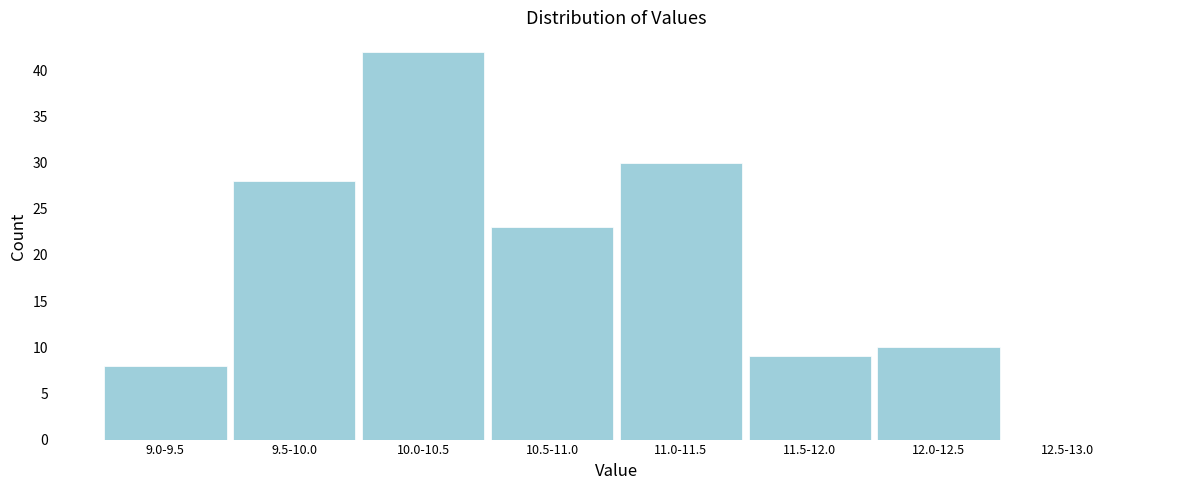

Reading right to left, list all the values displayed in this chart.

12.5-13.0=0	12.0-12.5=10	11.5-12.0=9	11.0-11.5=30	10.5-11.0=23	10.0-10.5=42	9.5-10.0=28	9.0-9.5=8